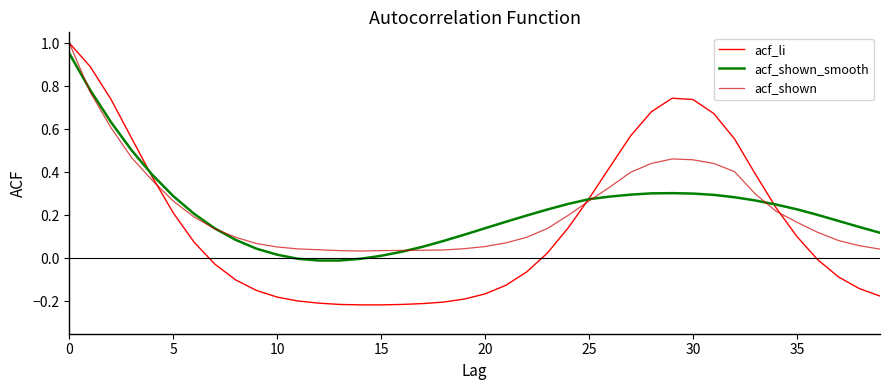

Does the chart display data point markers on the line(s)?

No